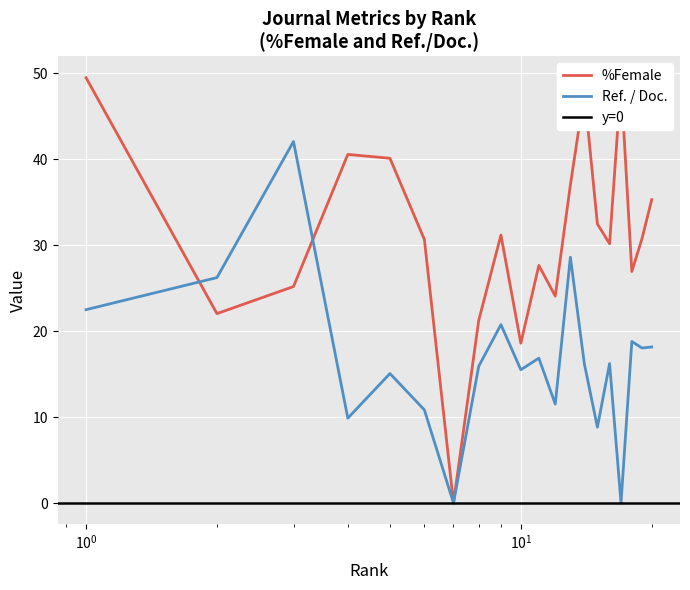

What is the sum of all Ref. / Doc. values?

331.8